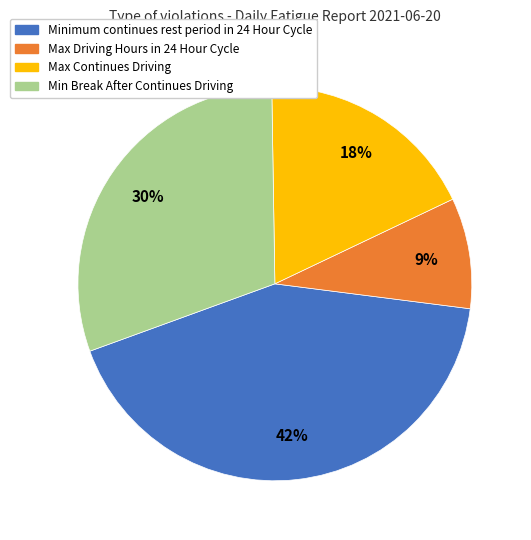

True or false: Max Driving Hours in 24 Hour Cycle accounts for 23% of the total.

False